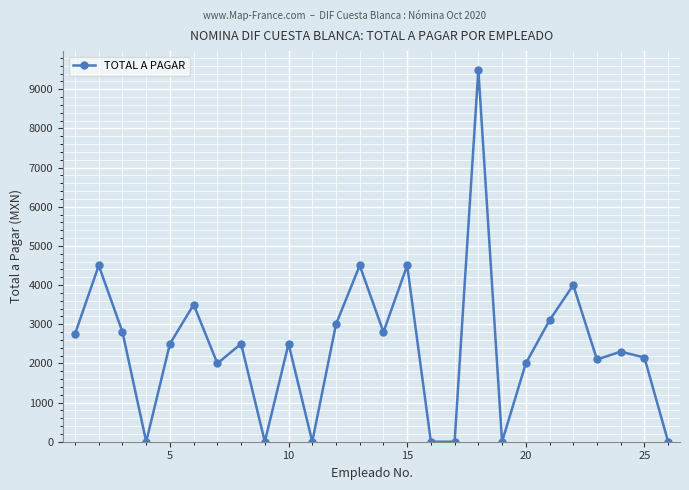

What is the average value?

2423.4